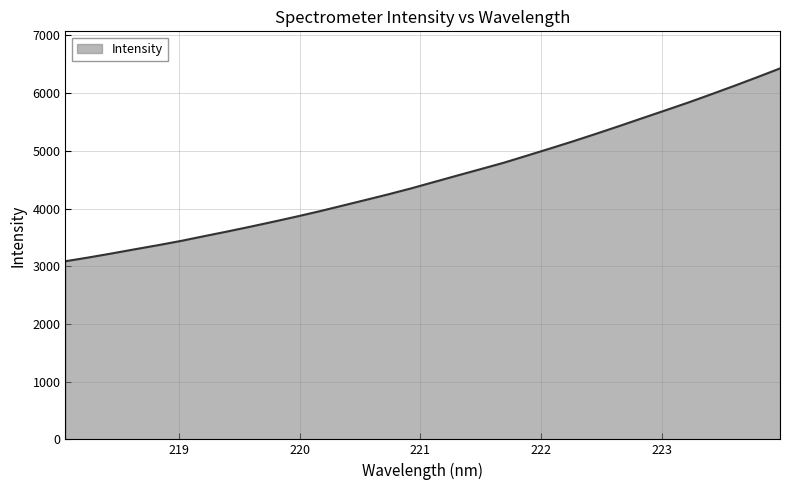

What is the greatest value displayed?

6427.4